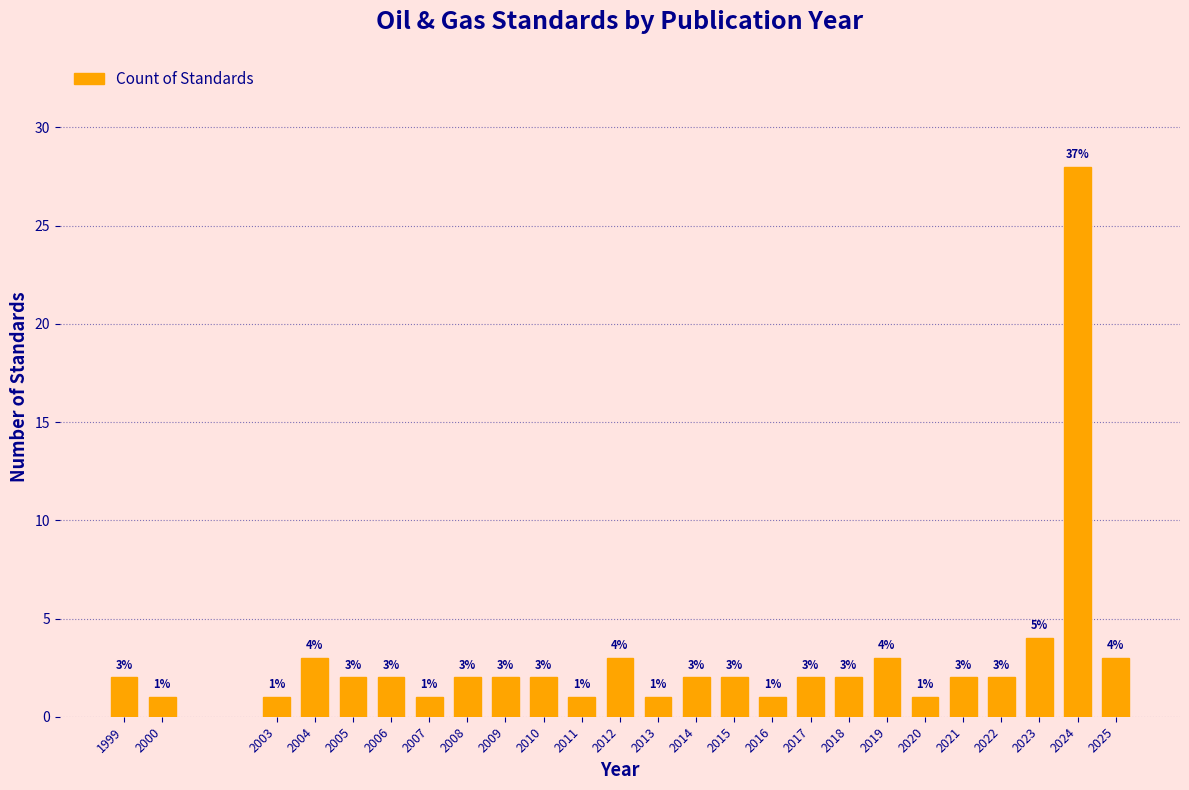

Reading left to right, transcribe all the data shown in this chart.

1999=2	2000=1	2003=1	2004=3	2005=2	2006=2	2007=1	2008=2	2009=2	2010=2	2011=1	2012=3	2013=1	2014=2	2015=2	2016=1	2017=2	2018=2	2019=3	2020=1	2021=2	2022=2	2023=4	2024=28	2025=3